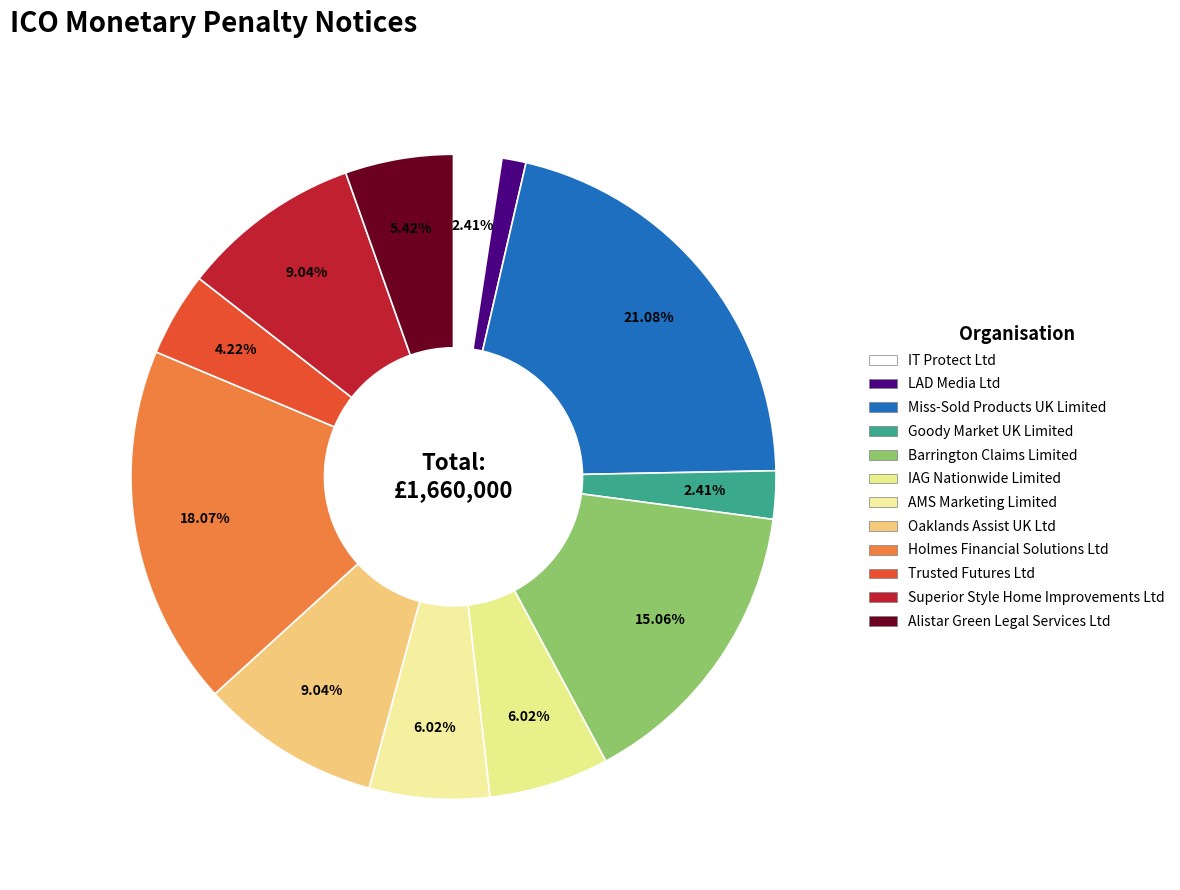

To the nearest percent, what is the combined percentage of AMS Marketing Limited and IT Protect Ltd?

8%